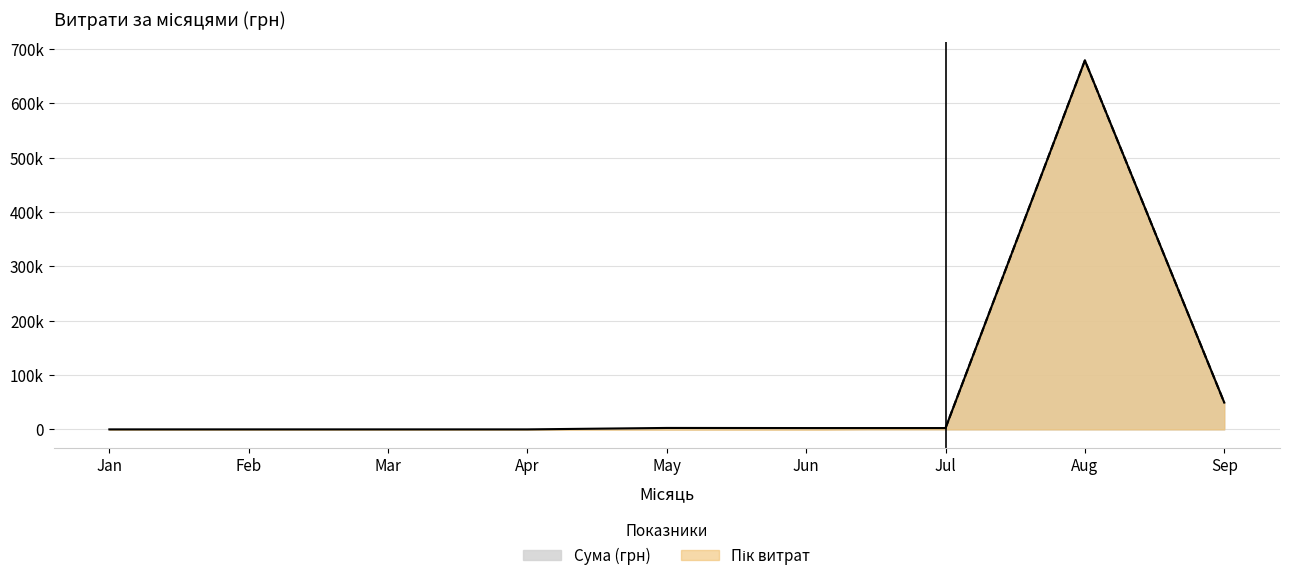

What is the minimum value shown in the chart?

13.6